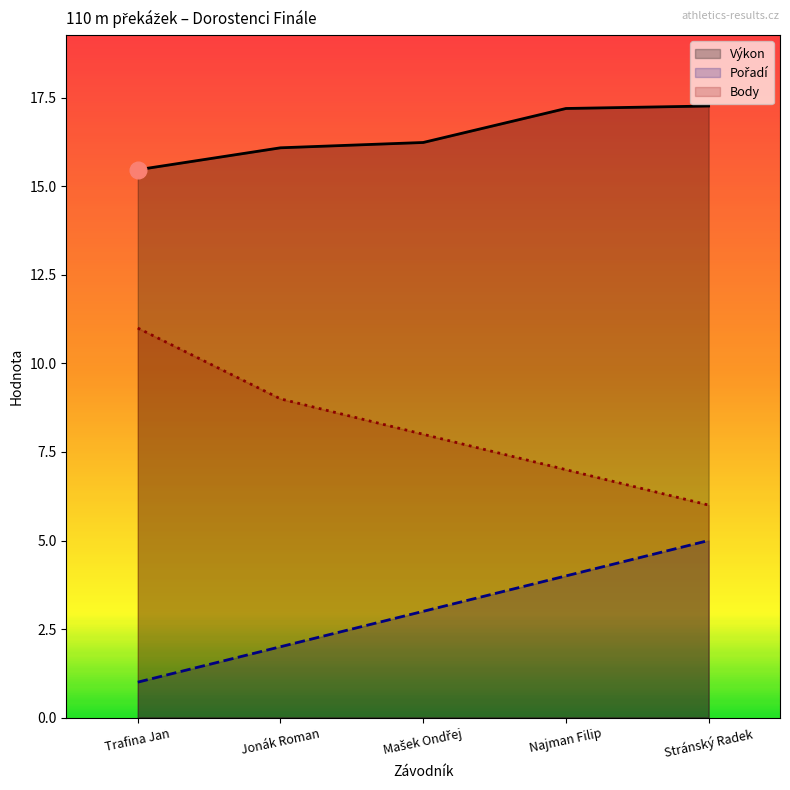

Which series has the widest spread of values?

Body